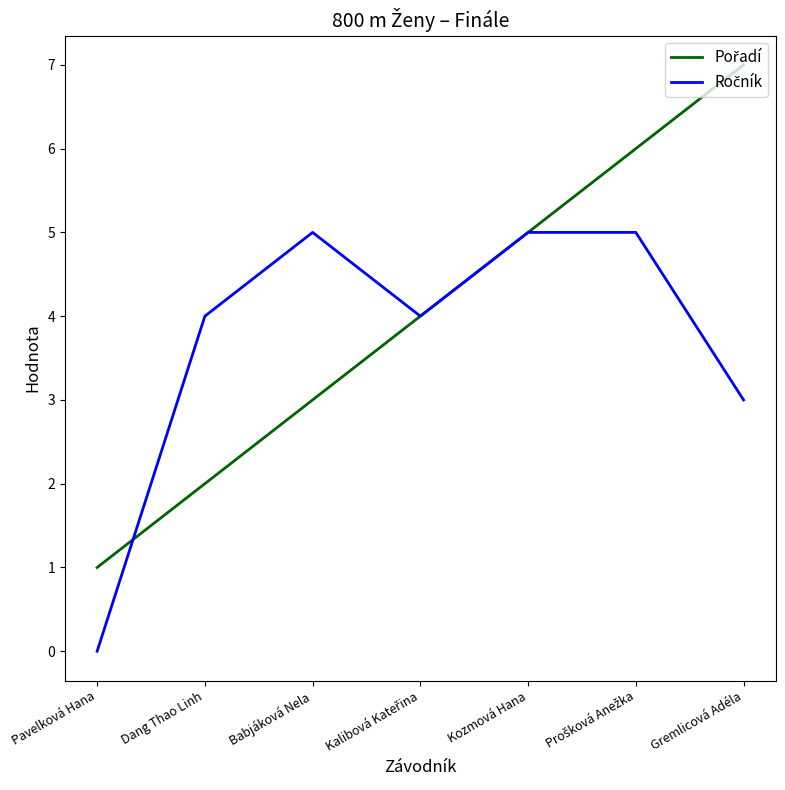

What is the total value across all series at Gremlicová Adéla?

10